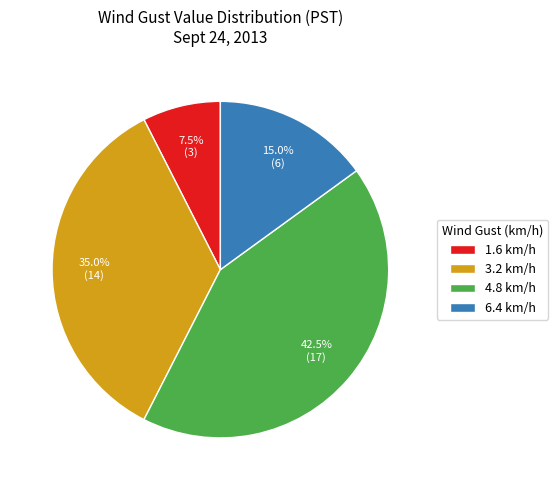

Is the sum of 1.6 km/h and 3.2 km/h greater than half?

No